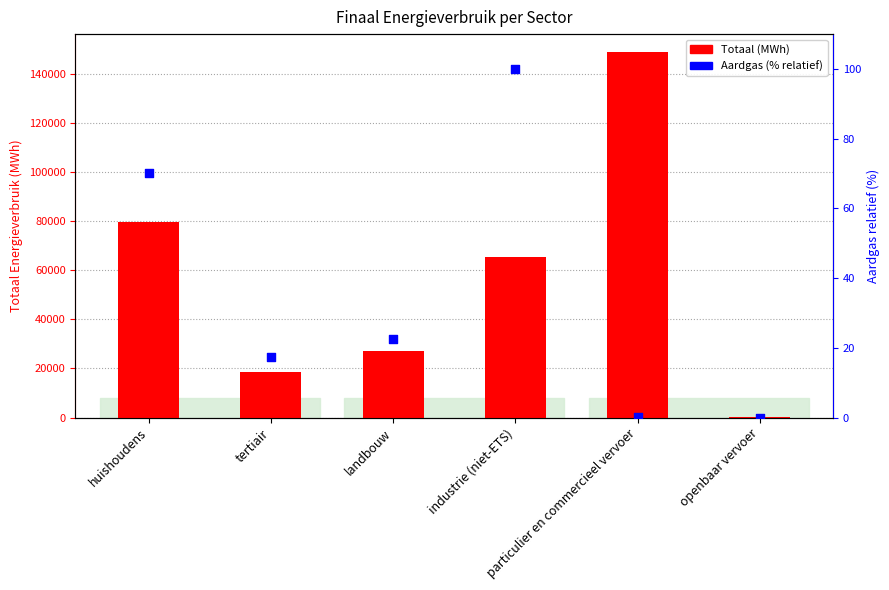

Which series has the largest Y range (max minus min)?

Totaal (MWh)